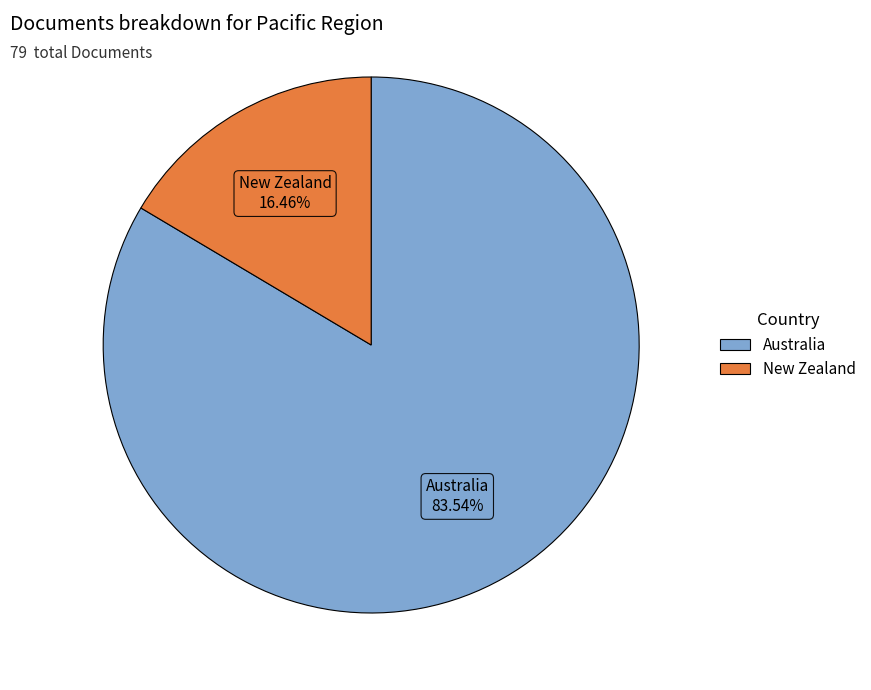

How much of the chart is everything except Australia?

16.5%